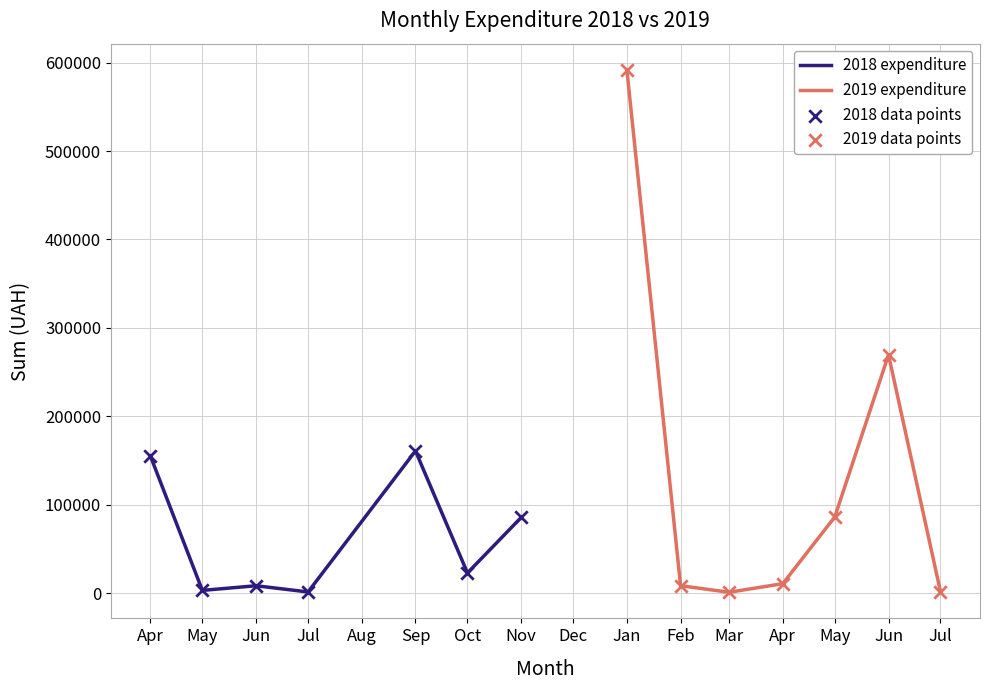

Which series contains the lowest Y value?

2019 expenditure